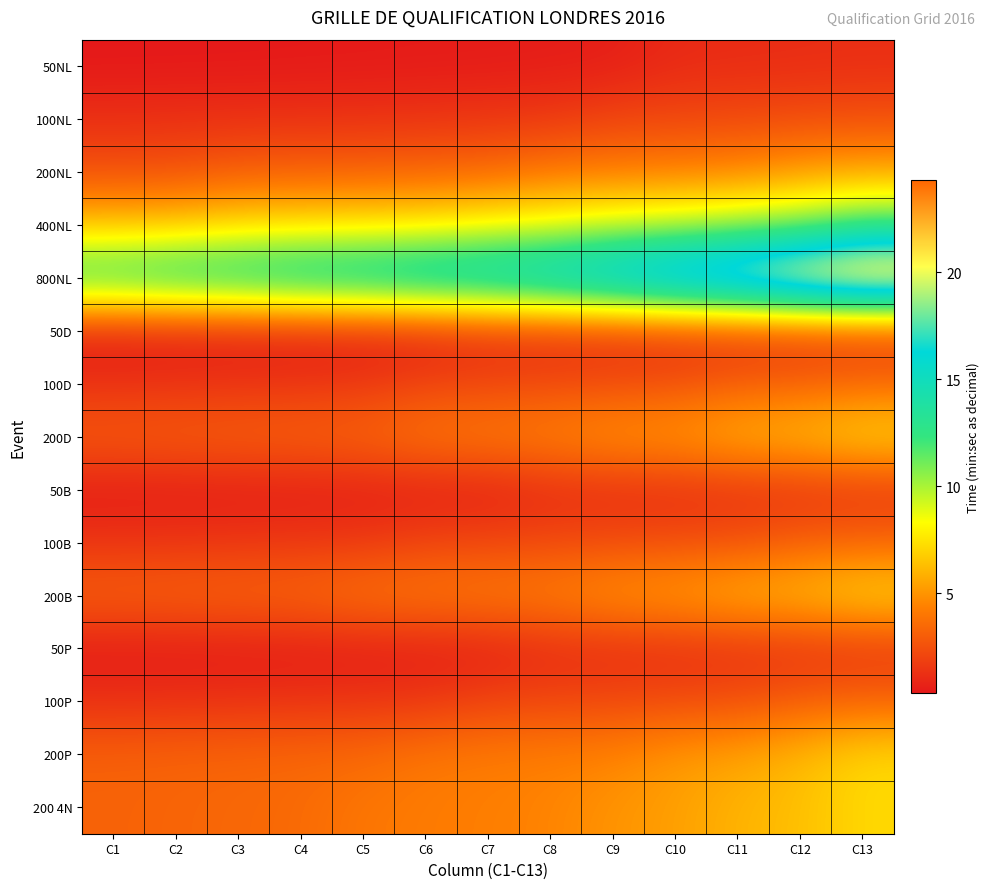

At how many categories does at least one series exceed 17?

6